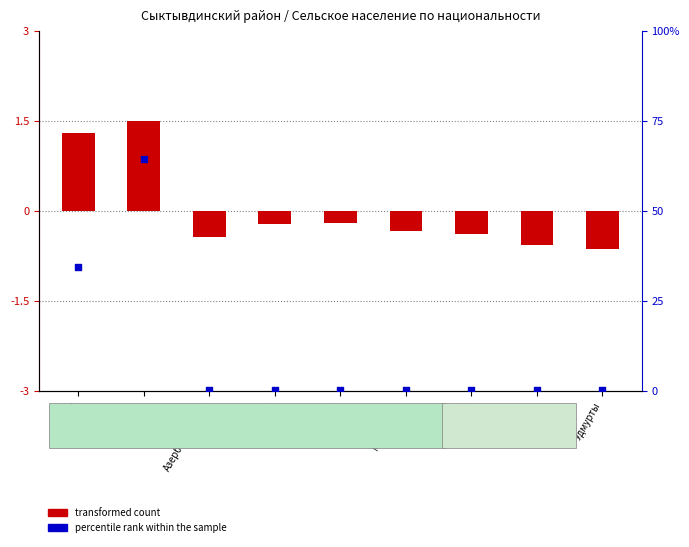

Which series contains the lowest Y value?

transformed count